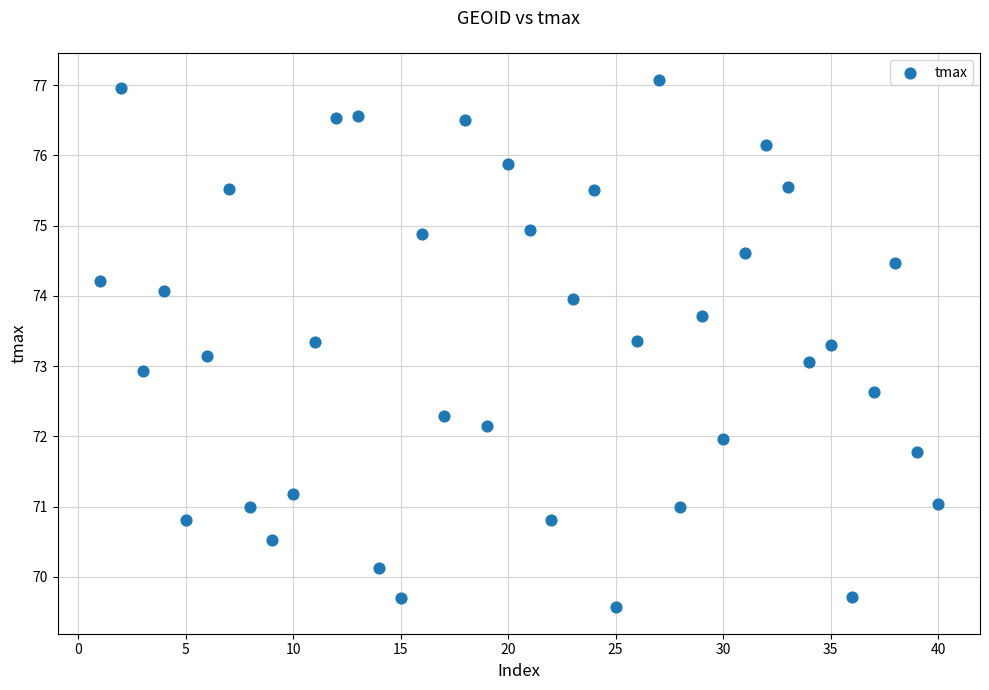

What is the range of Y values (max minus min)?

7.5